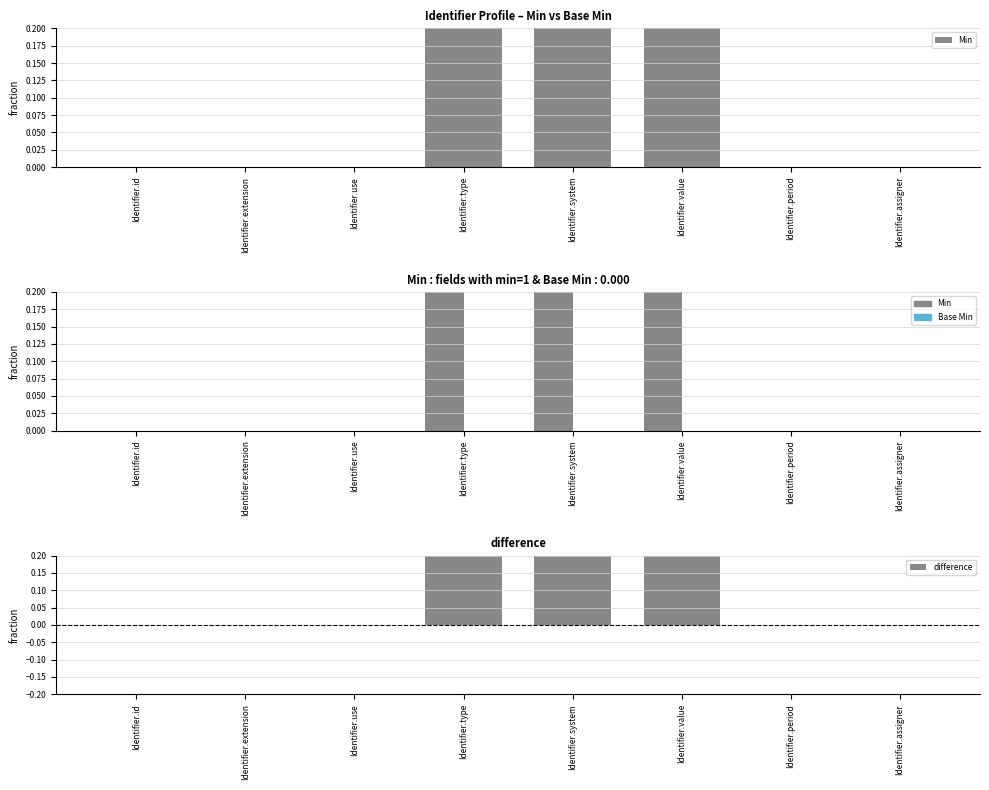

Which series has the widest spread of values?

Min